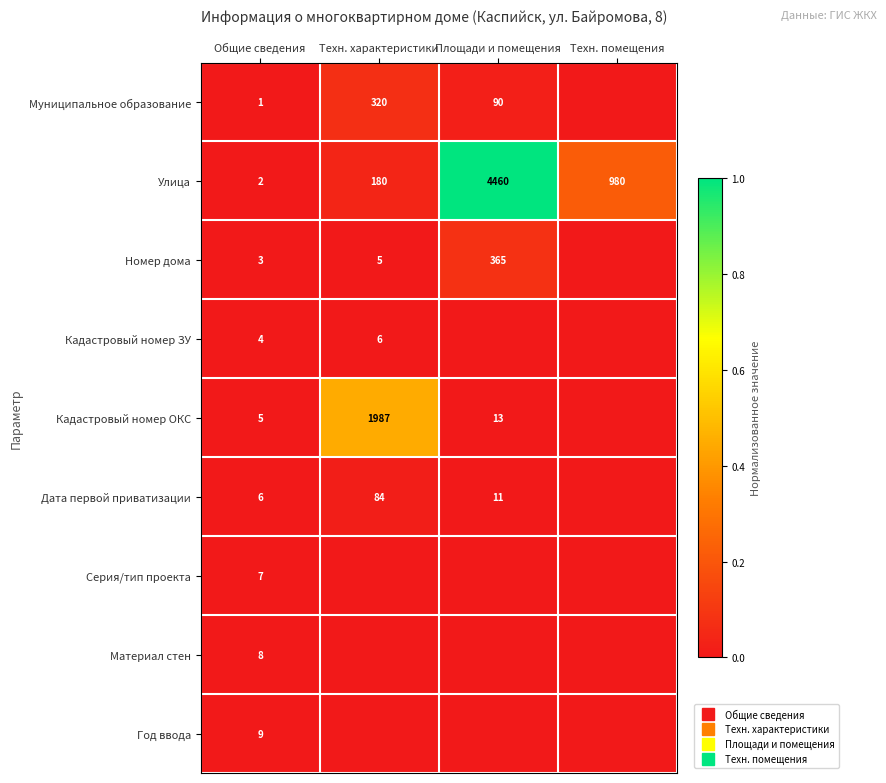

What is the total value across all series at Техн. характеристики?

0.6